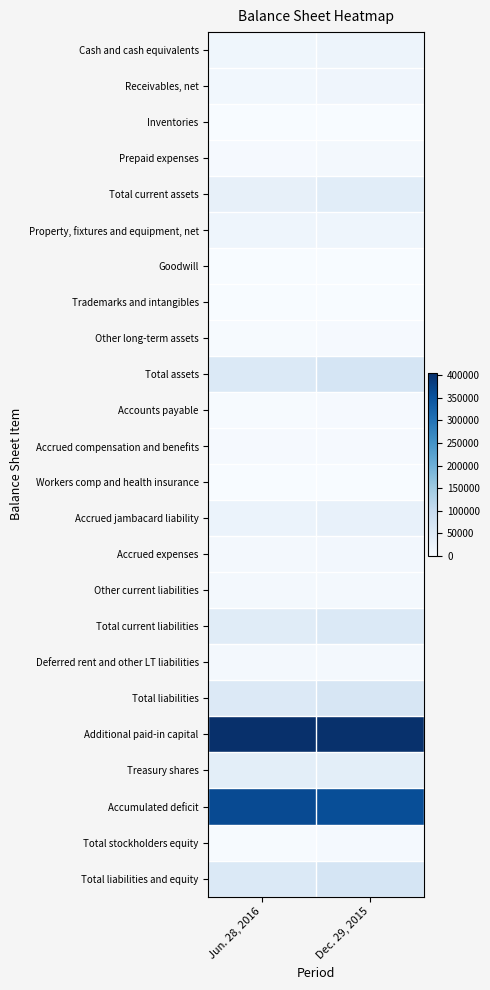

At Dec. 29, 2015, list the series in order from smallest to largest.

Workers comp and health insurance, Inventories, Goodwill, Trademarks and intangibles, Accrued compensation and benefits, Accounts payable, Other long-term assets, Total stockholders equity, Prepaid expenses, Other current liabilities, Deferred rent and other LT liabilities, Accrued expenses, Receivables, net, Property, fixtures and equipment, net, Cash and cash equivalents, Accrued jambacard liability, Treasury shares, Total current assets, Total current liabilities, Total liabilities, Total assets, Total liabilities and equity, Accumulated deficit, Additional paid-in capital